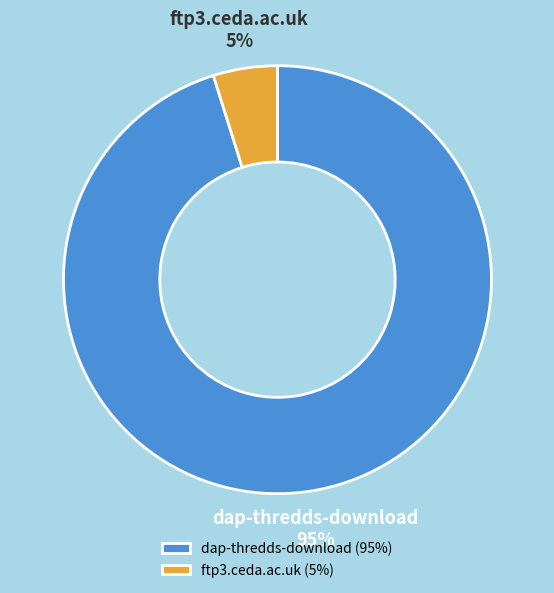

Which has a higher value, dap-thredds-download or ftp3.ceda.ac.uk?

dap-thredds-download